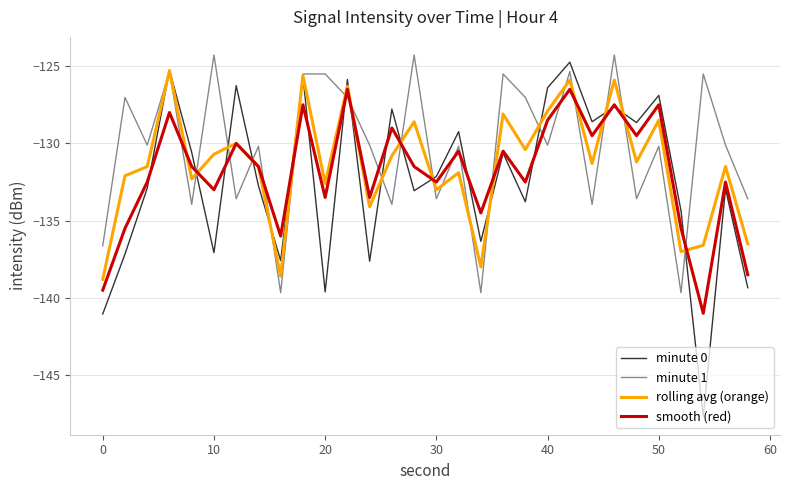

What is the minimum value shown in the chart?

-147.7